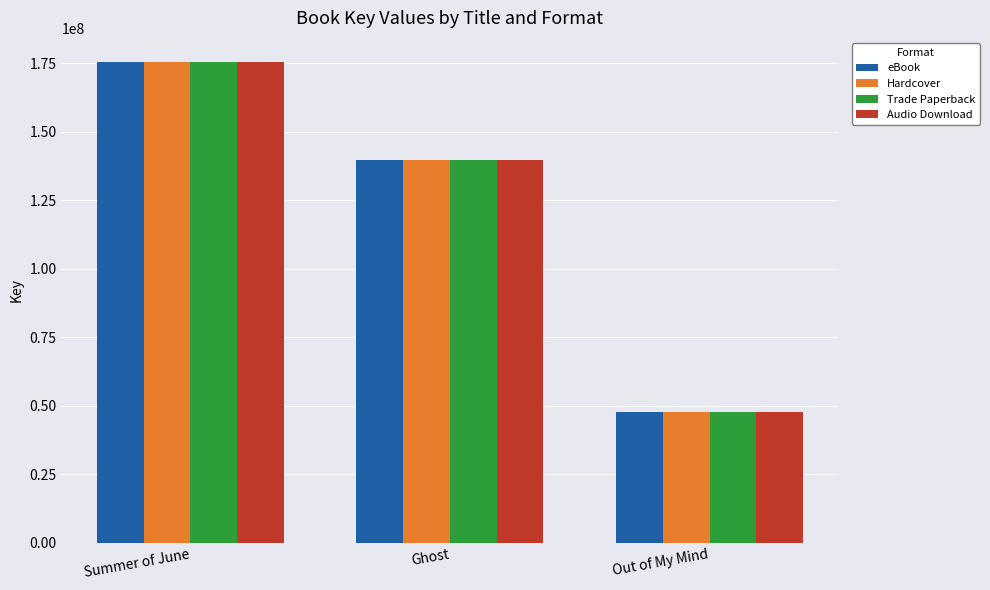

Is it true that Audio Download equals 175447266 at Summer of June?

True